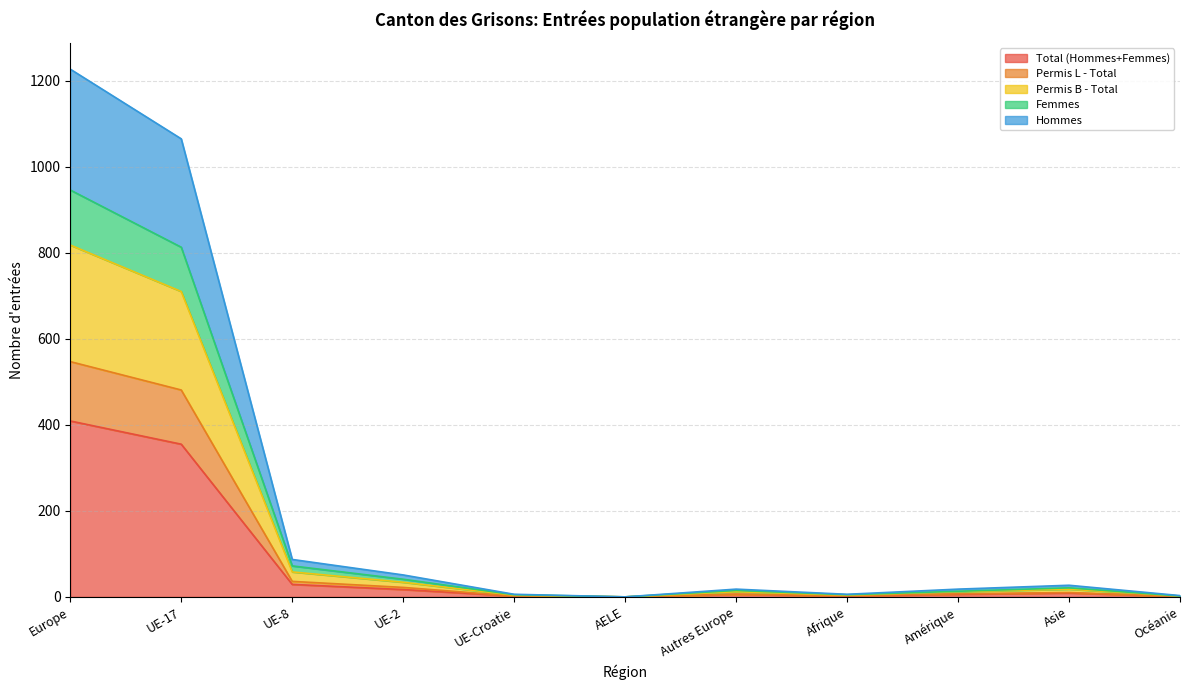

What are all the series names shown in the legend?

Total (Hommes+Femmes), Permis L - Total, Permis B - Total, Femmes, Hommes